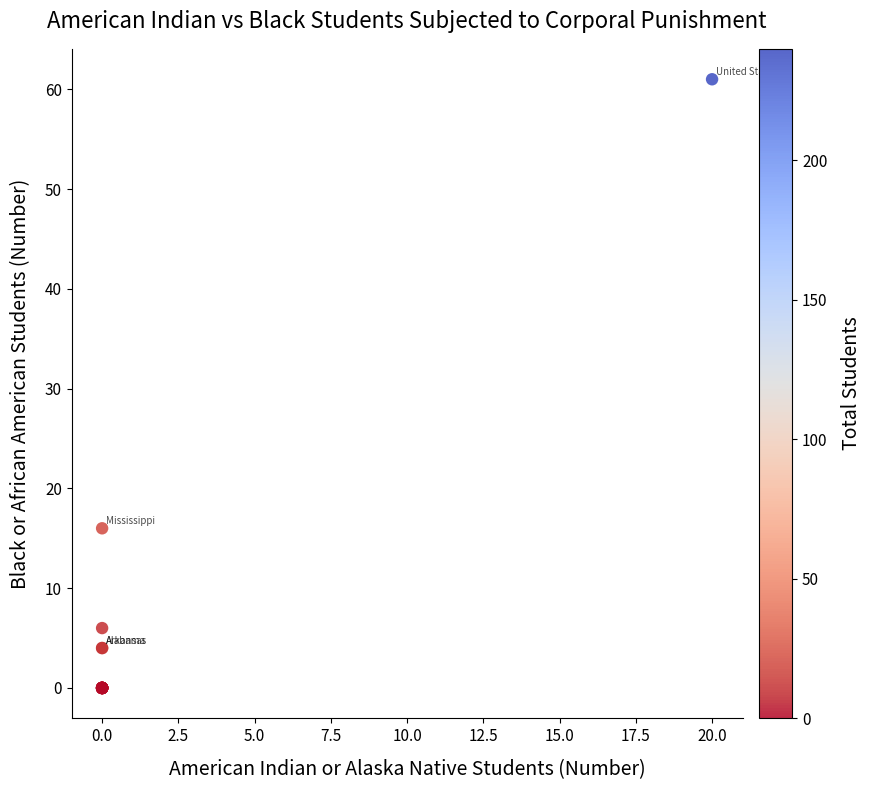

What Y value in the scatter plot is closest to 30?

16